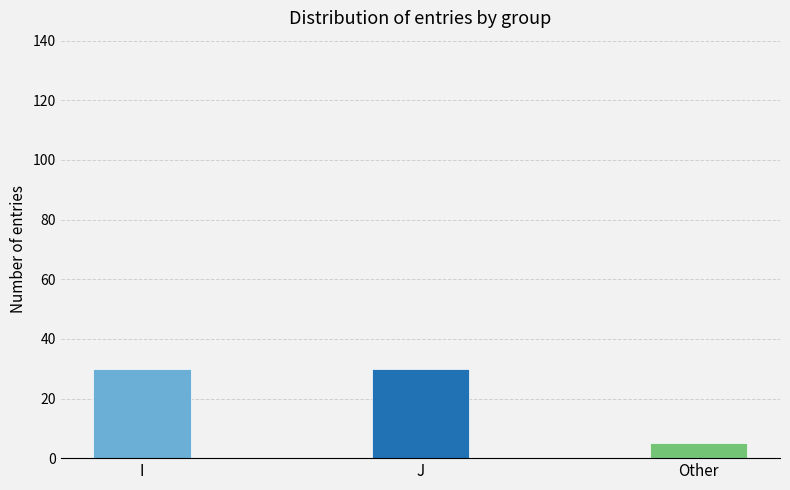

What is the label of the 3rd bar from the left?

Other